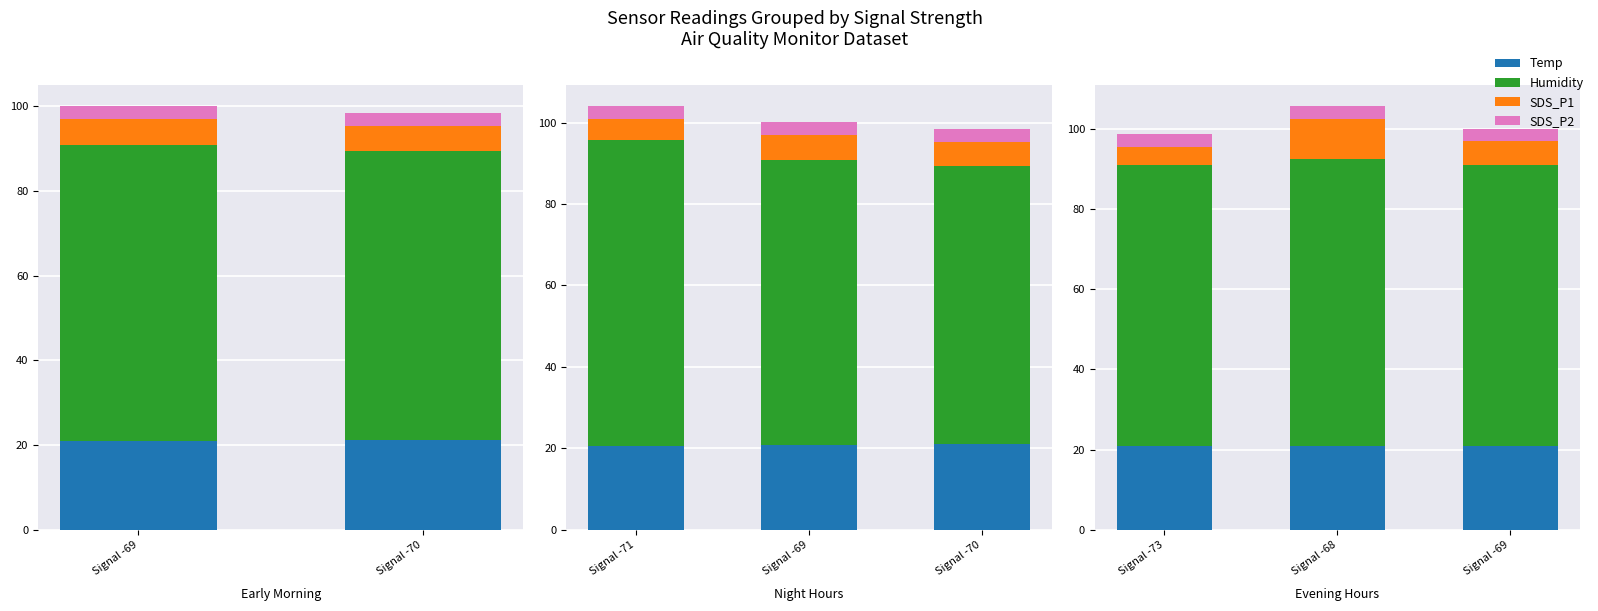

What is the label of the 2nd bar from the left?

Signal -68